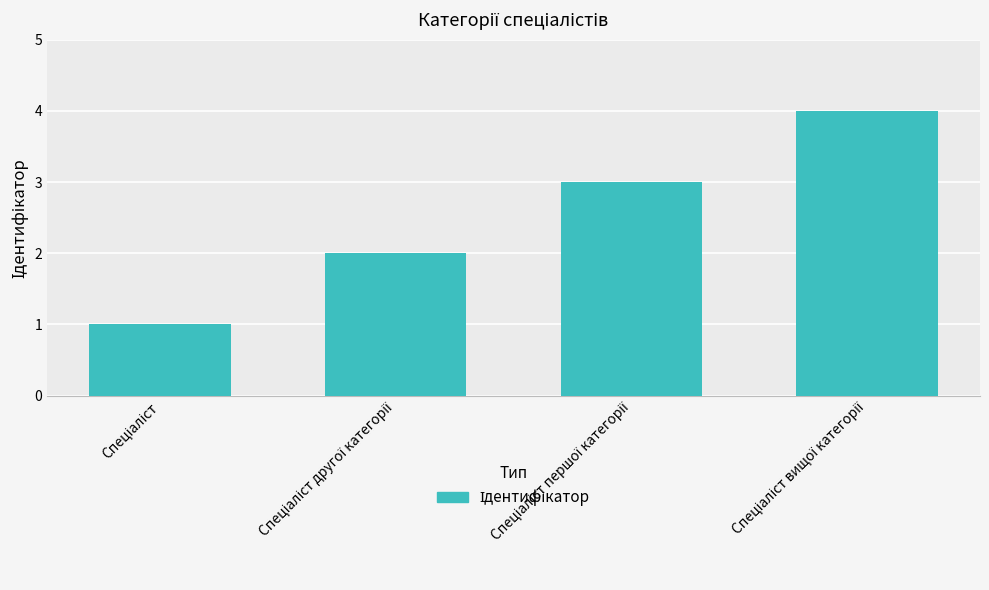

What is the smallest value displayed?

1